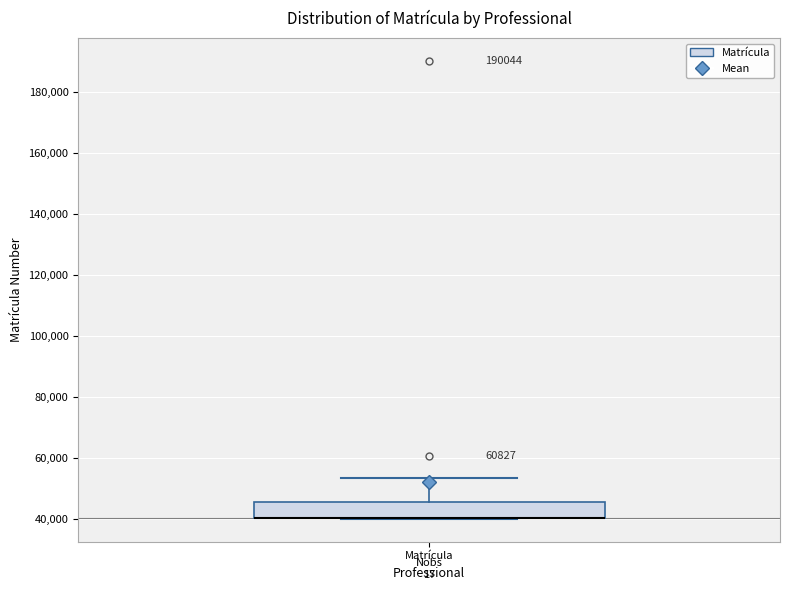

Read this box plot against the y-axis: the position of the median line, the range covered by the box, and the ends of both whiskers. The values are not printed on the chart, so give them approximately, as read against the axis.

median 40000 (drawn on the box's lower edge), box 40000 to 46000, whiskers 40000 to 54000